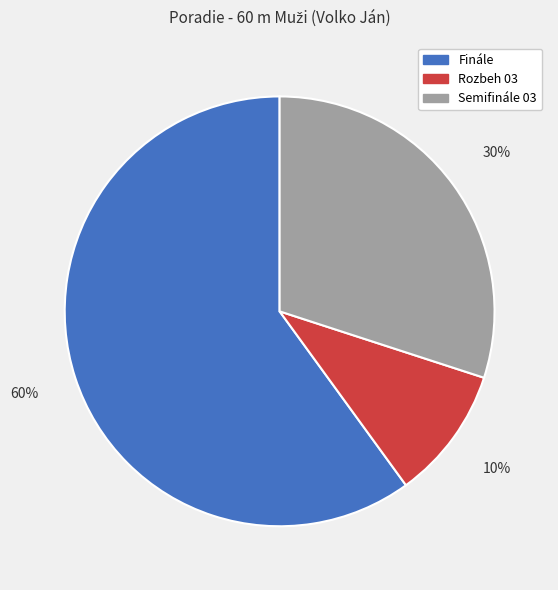

To the nearest percent, what percentage of the pie is Rozbeh 03?

10%